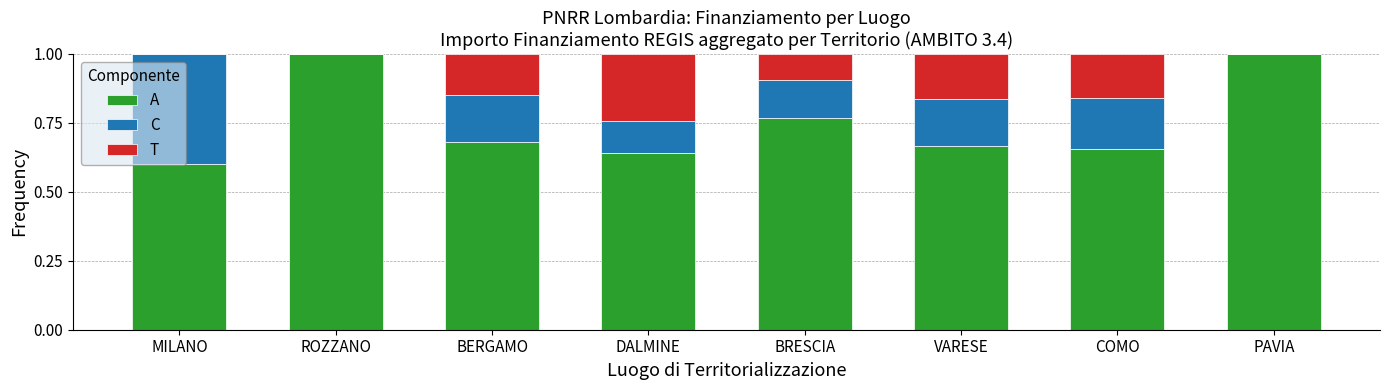

How many distinct data groups are displayed?

3